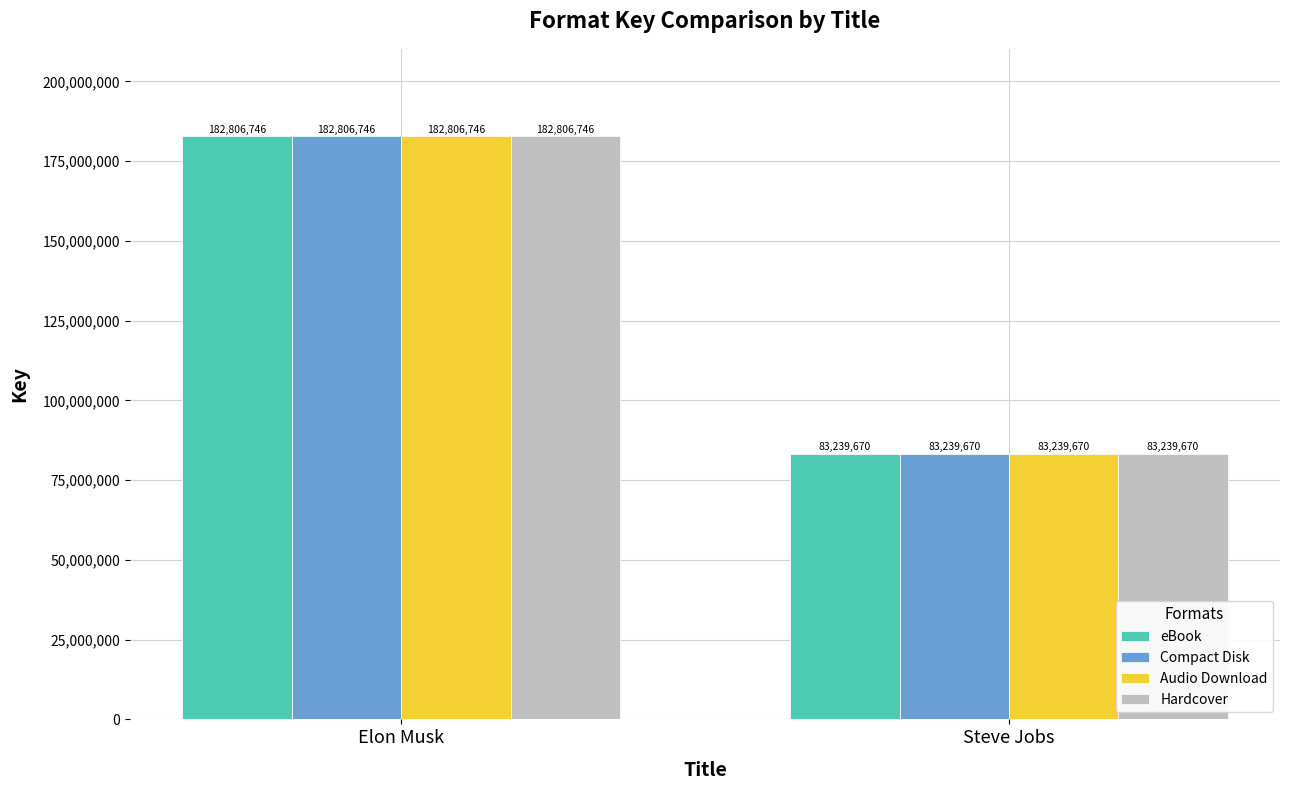

What is the total value across all series at Elon Musk?

731226984